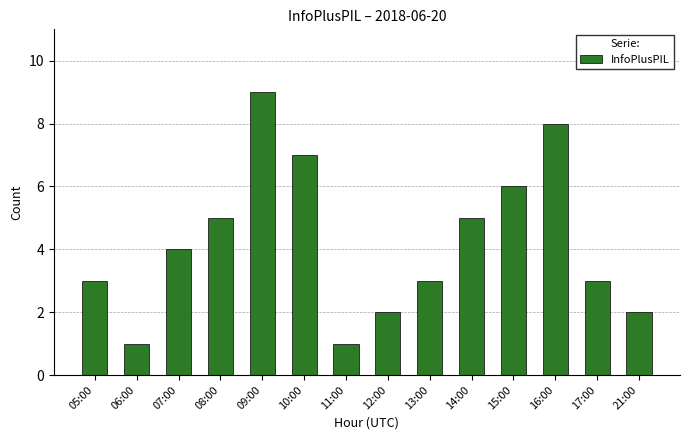

What is the label of the 14th bar from the left?

21:00